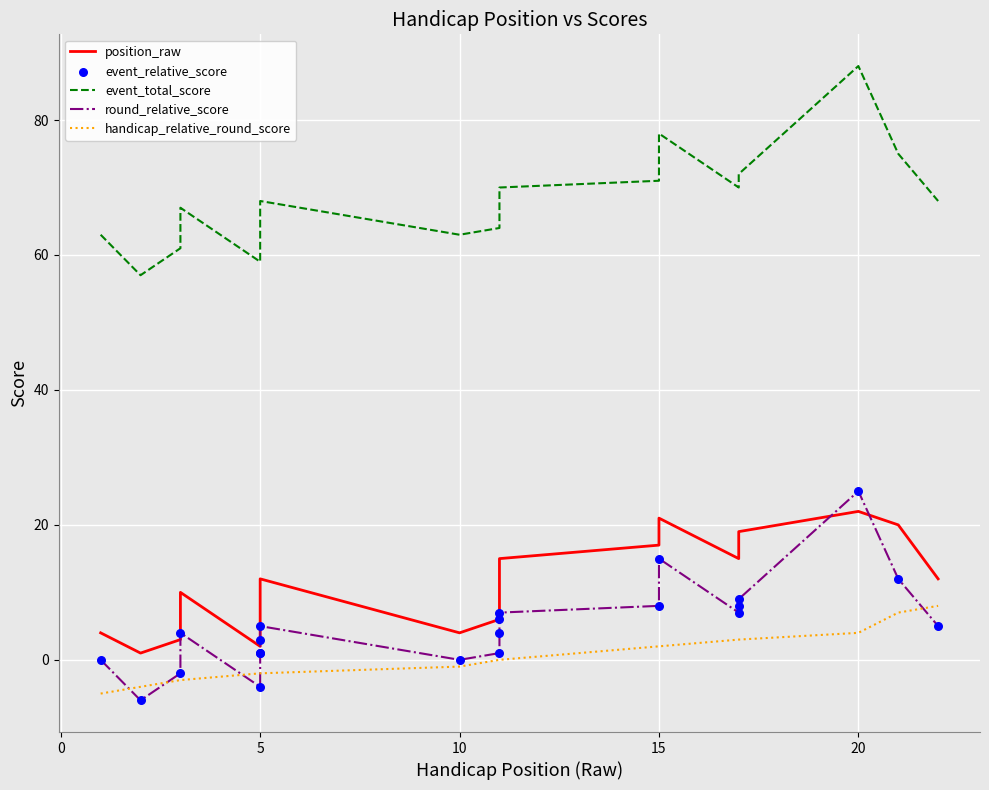

Which series has the largest total across all categories?

event_total_score